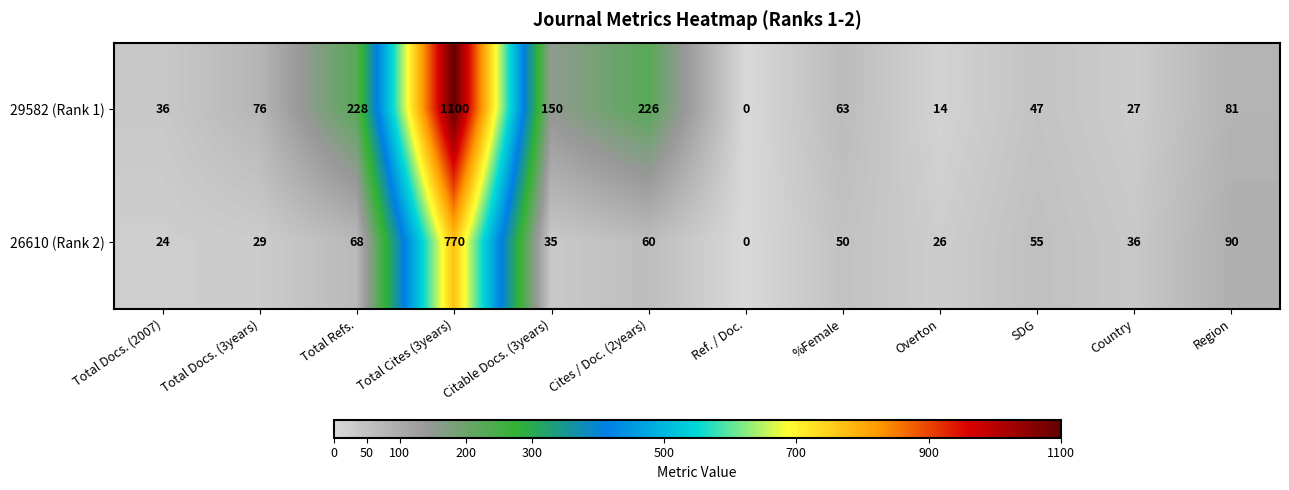

Reading left to right, transcribe all the data shown in this chart.

29582 (Rank 1): 36	76	228	1100	150	226	0	63	14	47	27	81
26610 (Rank 2): 24	29	68	770	35	60	0	50	26	55	36	90